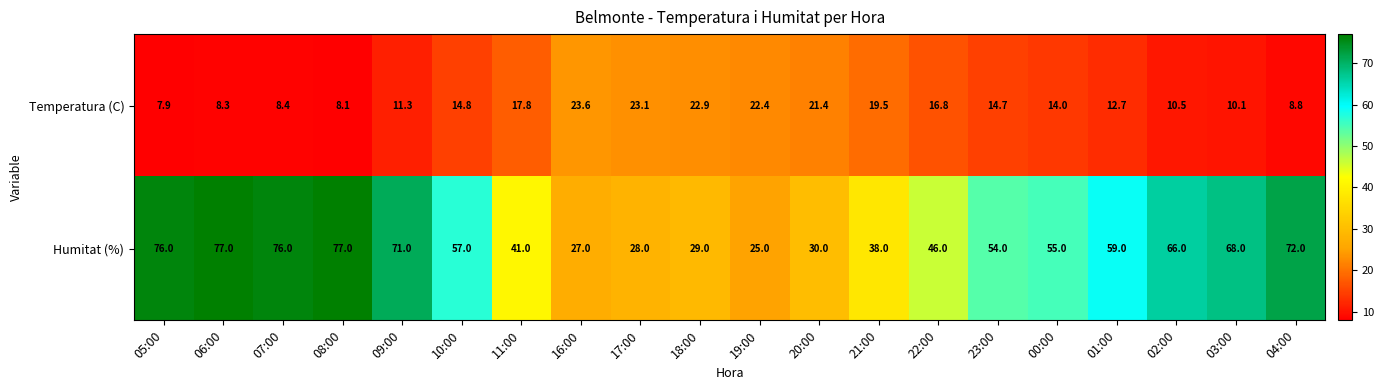

What is the sum of the Temperatura (C) values at 23:00 and 04:00?

23.5